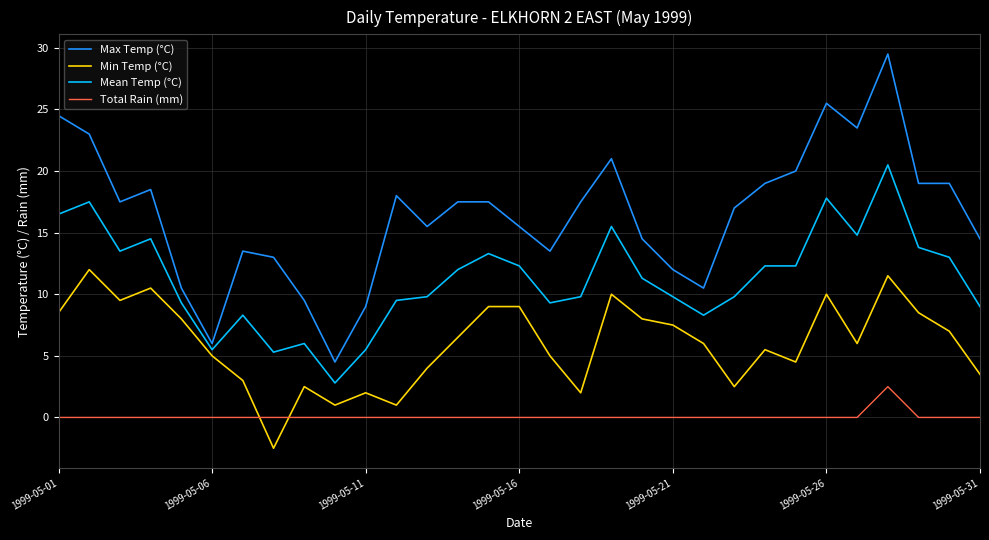

Which series has the largest range (max minus min)?

Max Temp (°C)